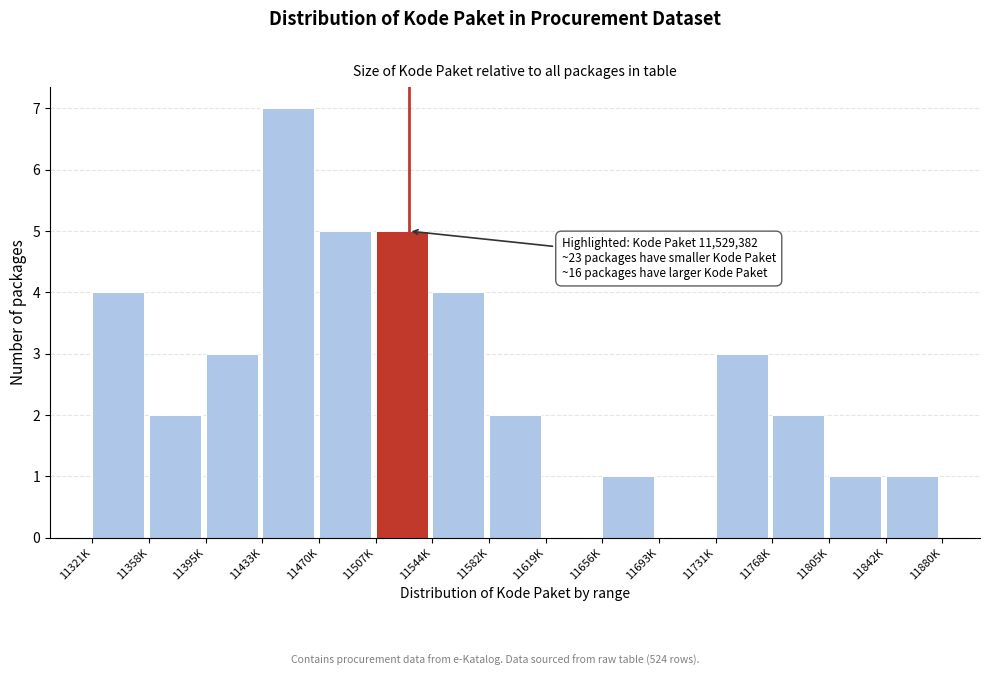

Reading right to left, transcribe all the data shown in this chart.

11842K=1	11805K=1	11768K=2	11731K=3	11693K=0	11656K=1	11619K=0	11582K=2	11544K=4	11507K=5	11470K=5	11433K=7	11395K=3	11358K=2	11321K=4